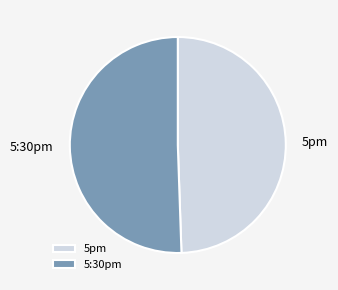

Which category has the biggest portion of the pie?

5:30pm